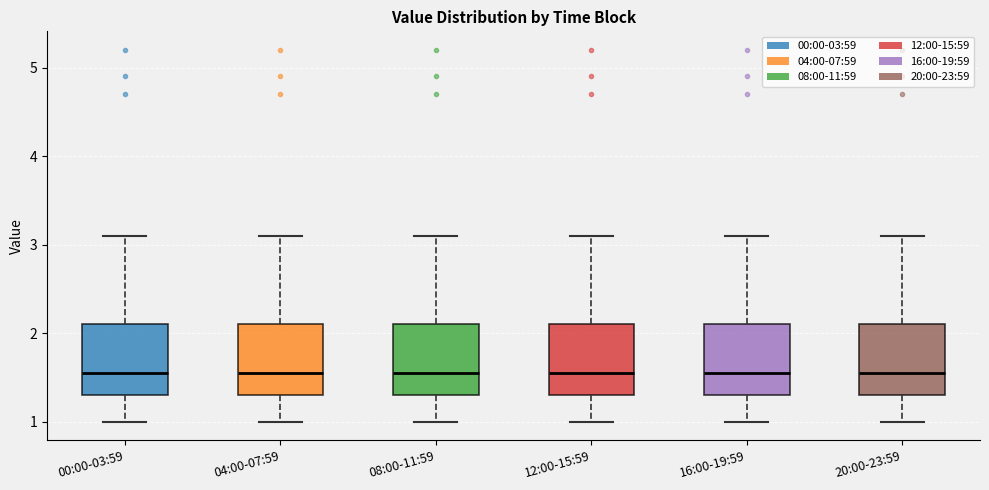

Where is the lower edge of the box for 16:00-19:59 on the y-axis? The values are not printed on the chart, so give them approximately, as read against the axis.

1.3